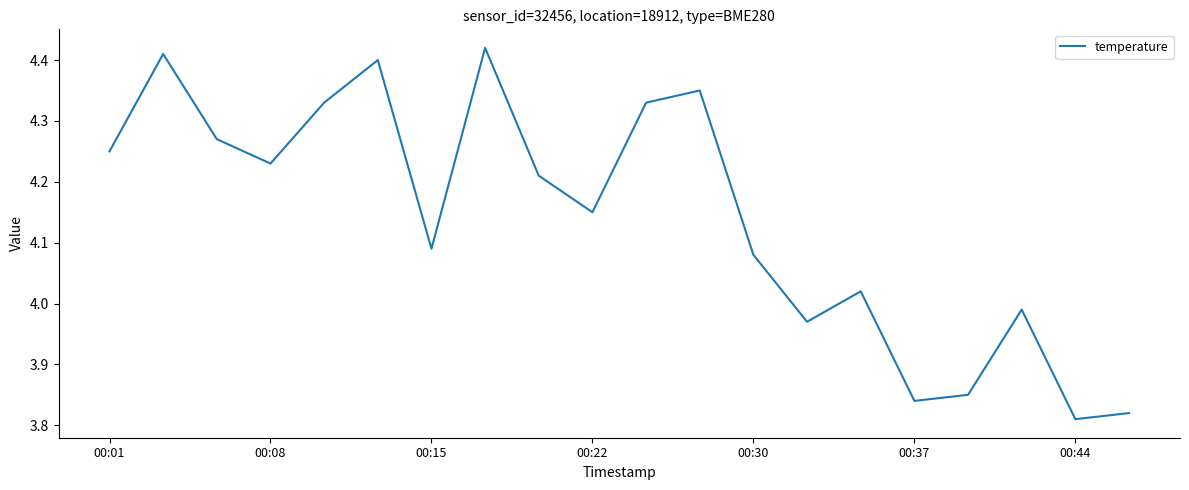

What is the difference between the maximum and minimum values?

0.6